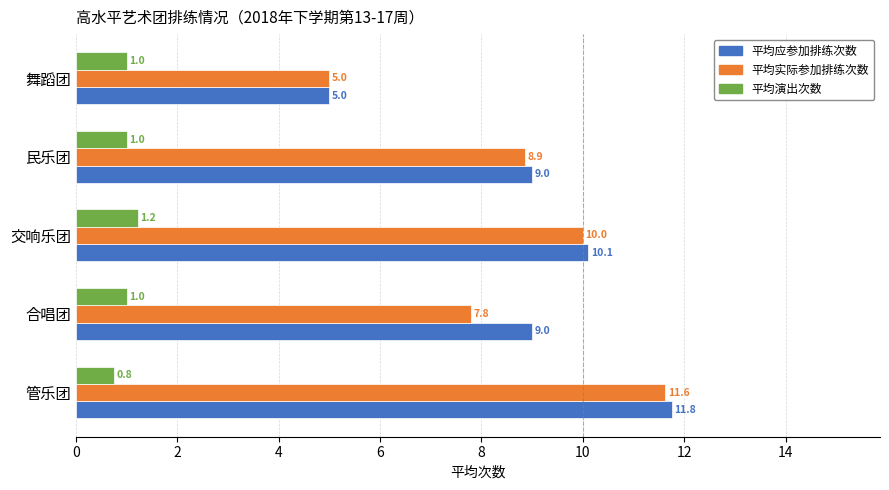

What is the spread (max minus min) of values at 民乐团?

8.0